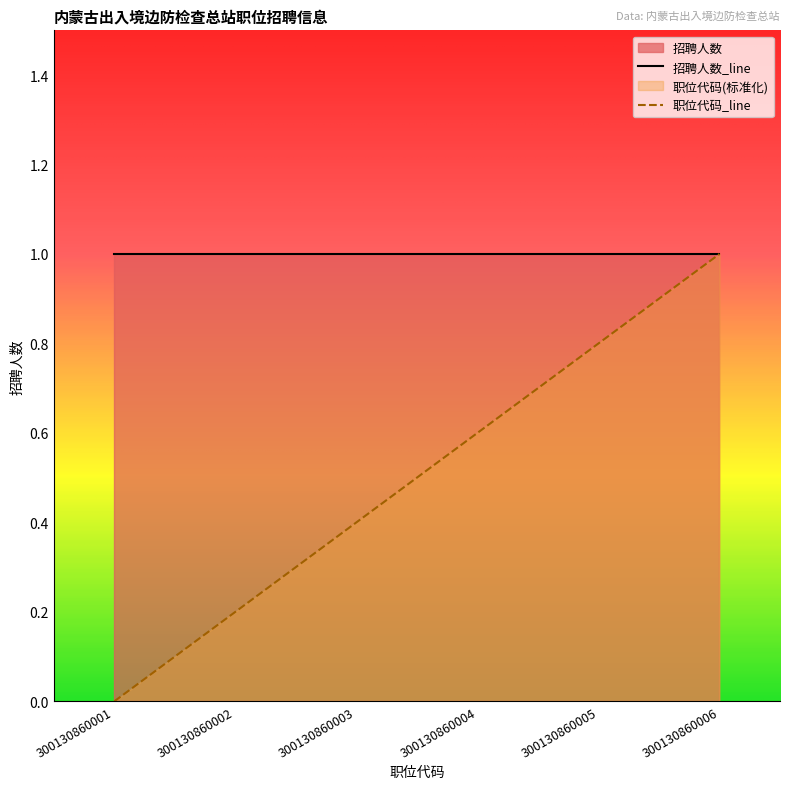

Which has a higher value, 300130860004 or 300130860005?

300130860005